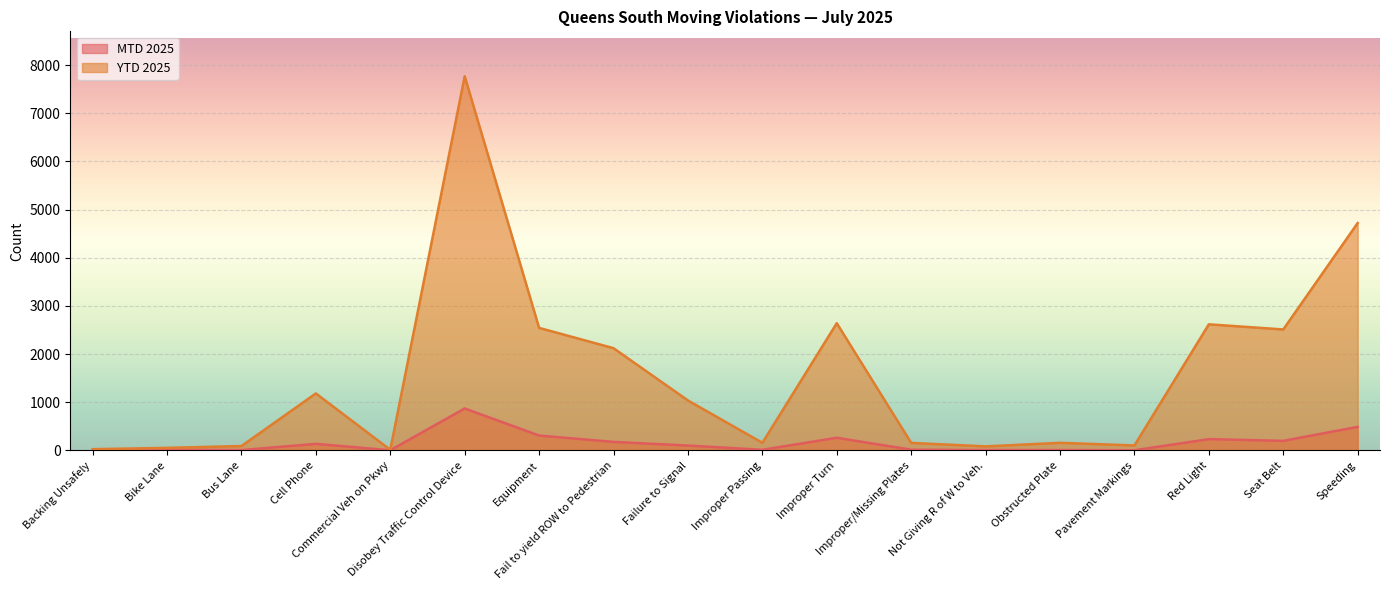

Where does the MTD 2025 series first go above 101?

Cell Phone